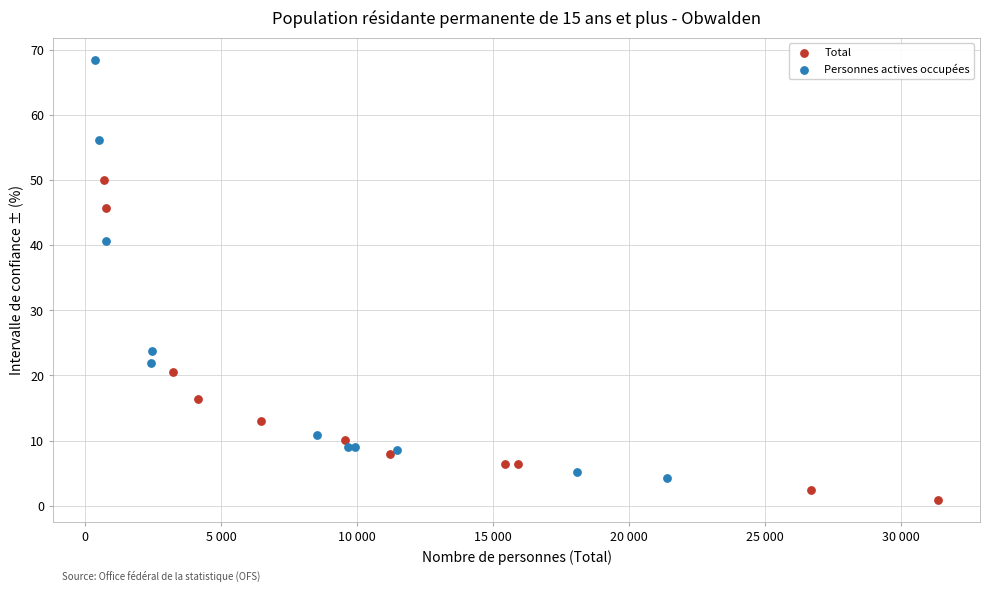

Which series has the largest Y range (max minus min)?

Personnes actives occupées